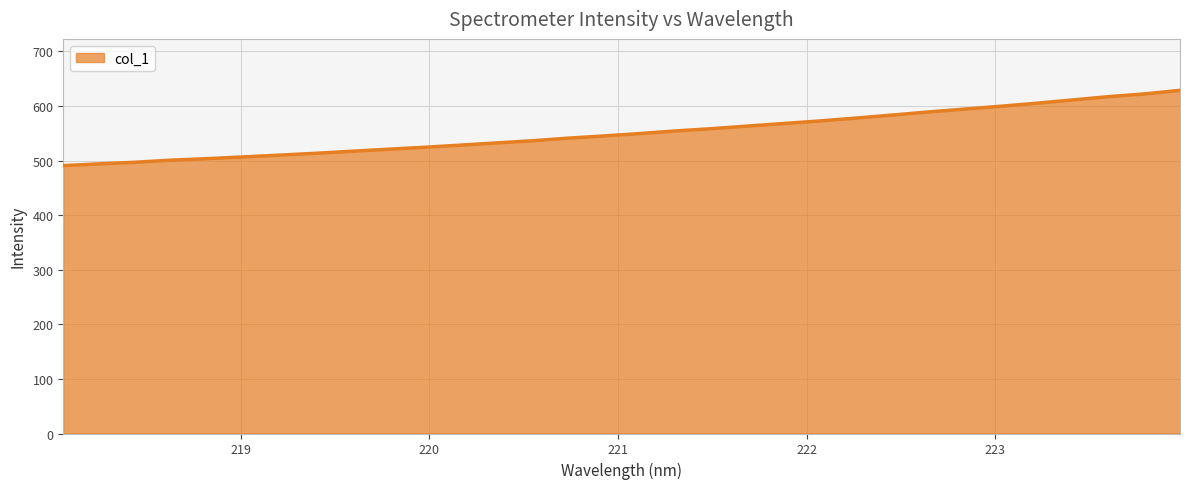

What is the sum of all values?

17655.2